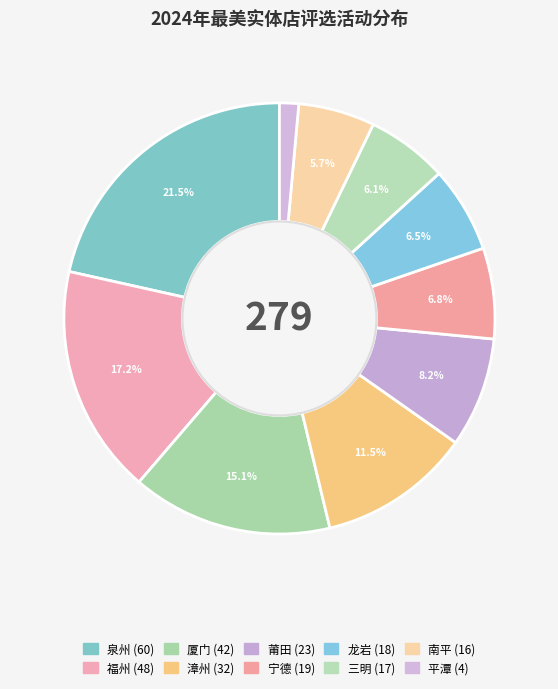

Is there a majority slice in this chart?

No